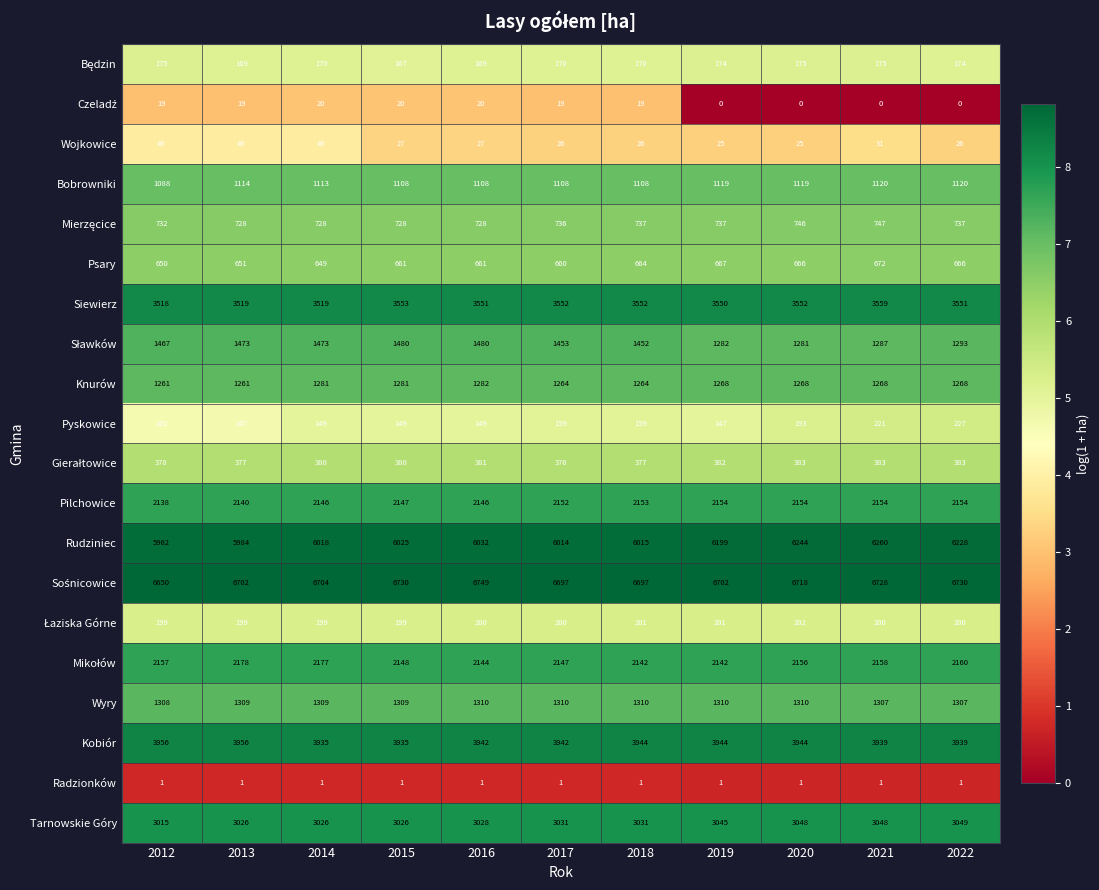

Read the Psary value at 2017.

660